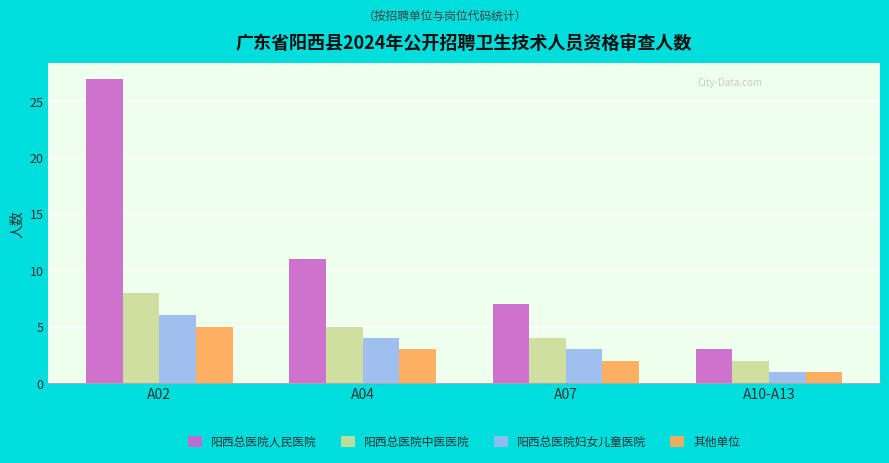

How many 阳西总医院妇女儿童医院 values are between 3 and 6?

3